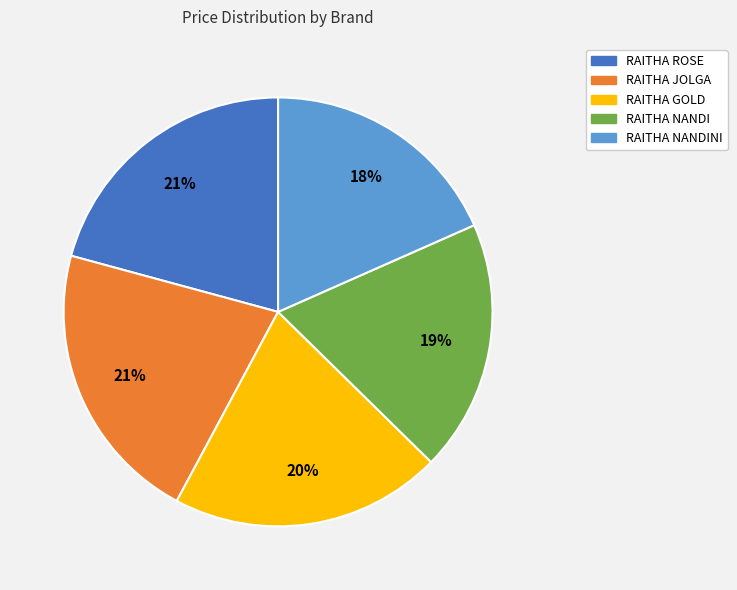

Is there any slice that represents more than half of the pie?

No